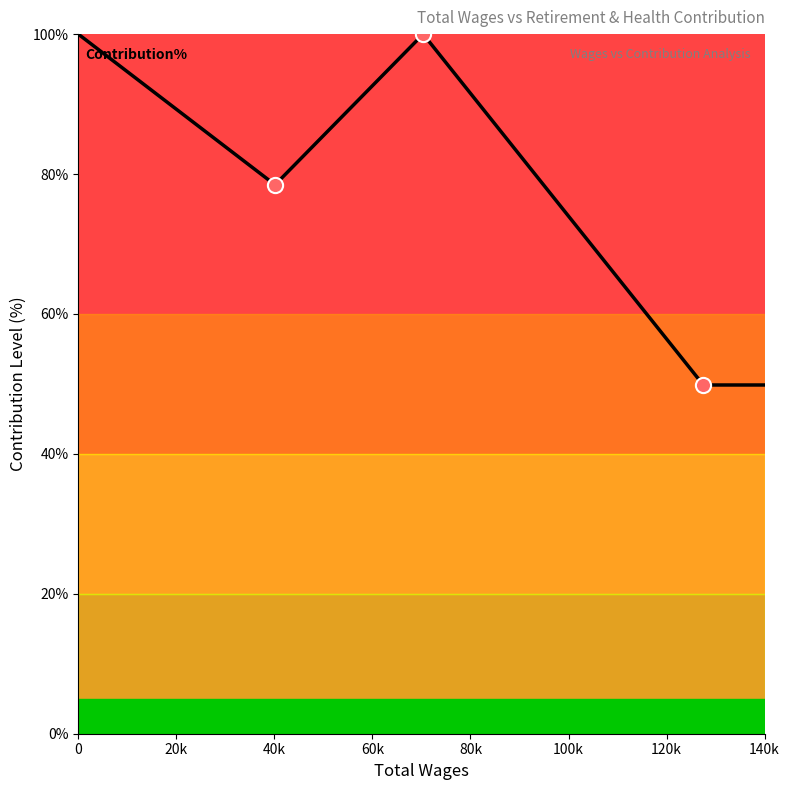

True or false: there are more than 0 points higher than both neighbors.

True